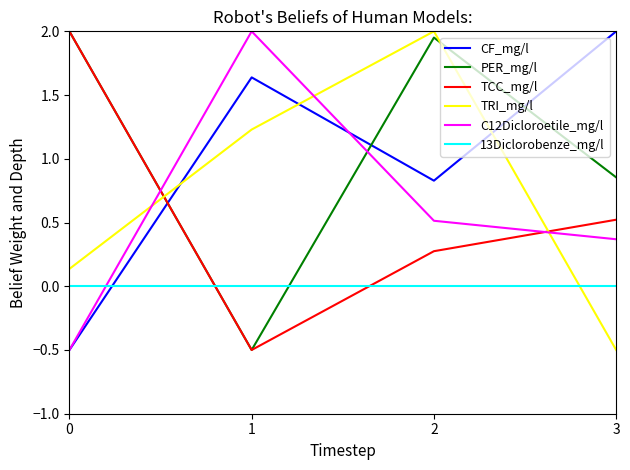

How many intersections are there between TCC_mg/l and CF_mg/l?

1